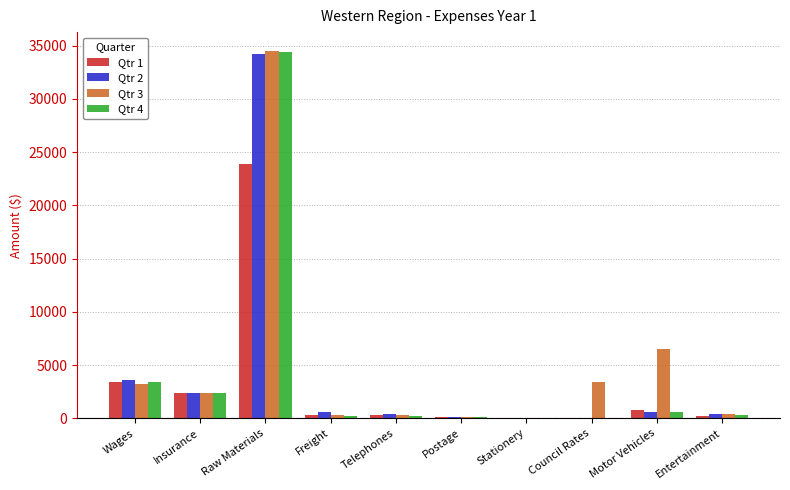

Which series has the widest spread of values?

Qtr 3